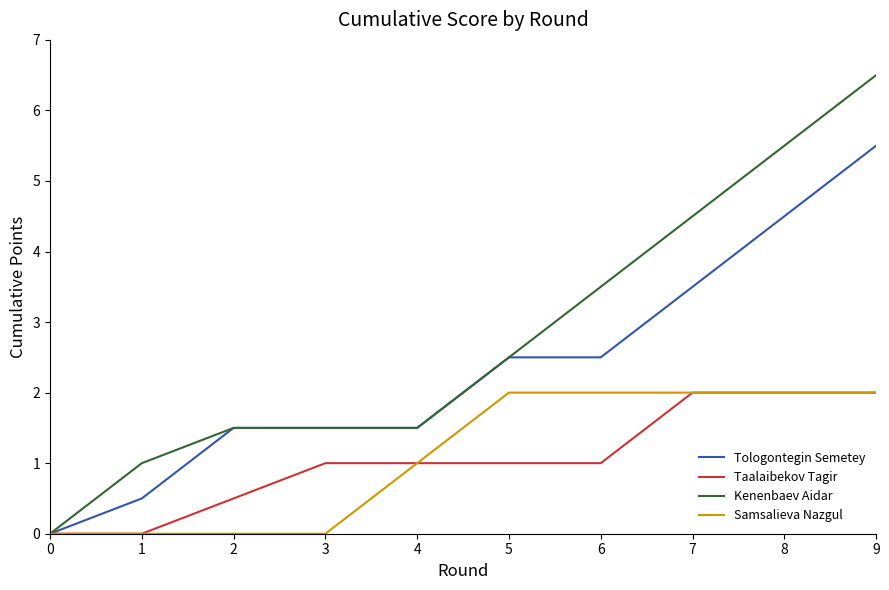

Which series has the largest total across all categories?

Kenenbaev Aidar